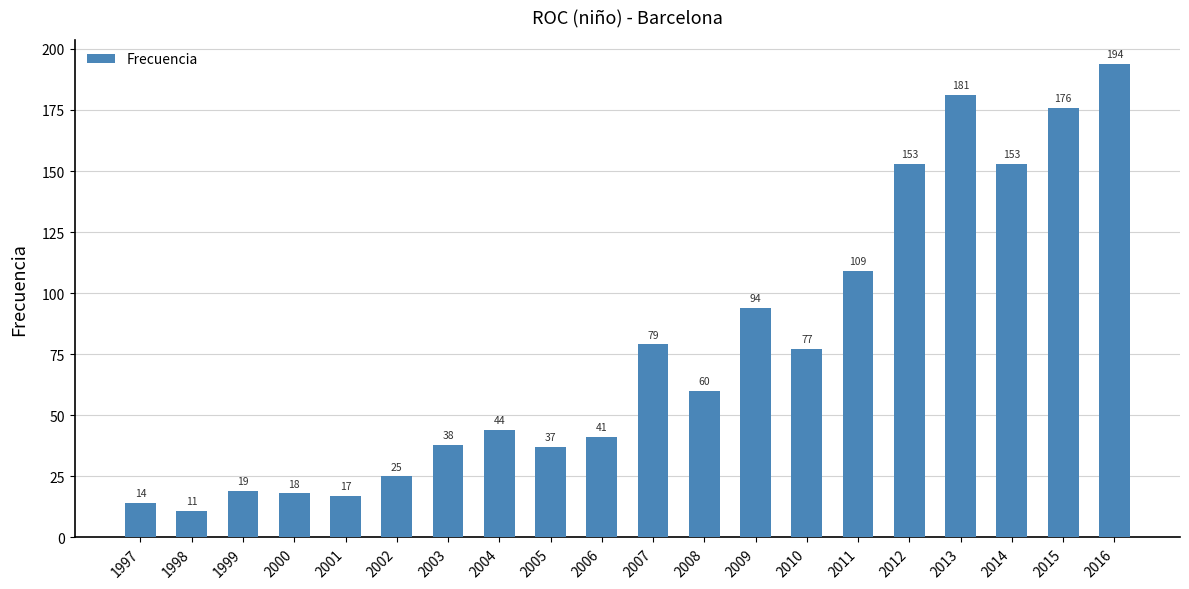

Does the chart contain stacked bars?

No